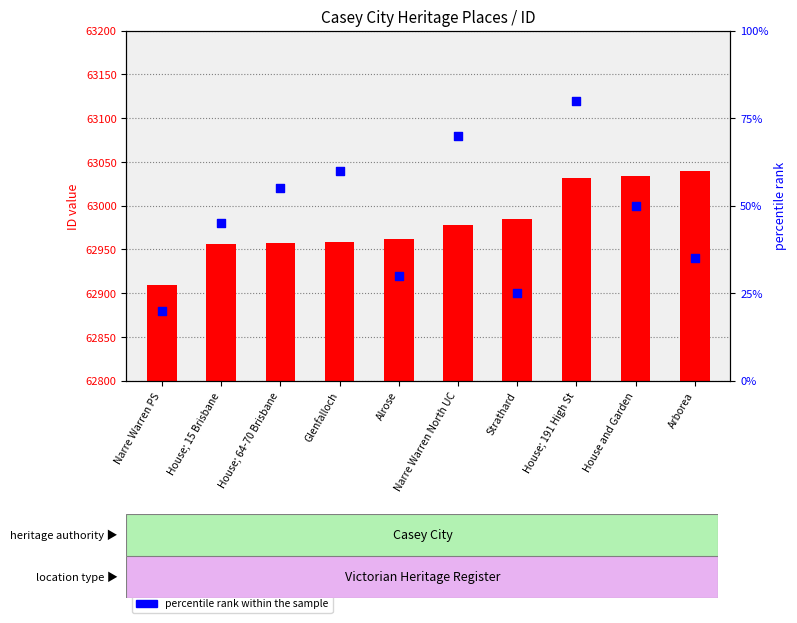

Which series has the largest total across all categories?

ID (transformed count)